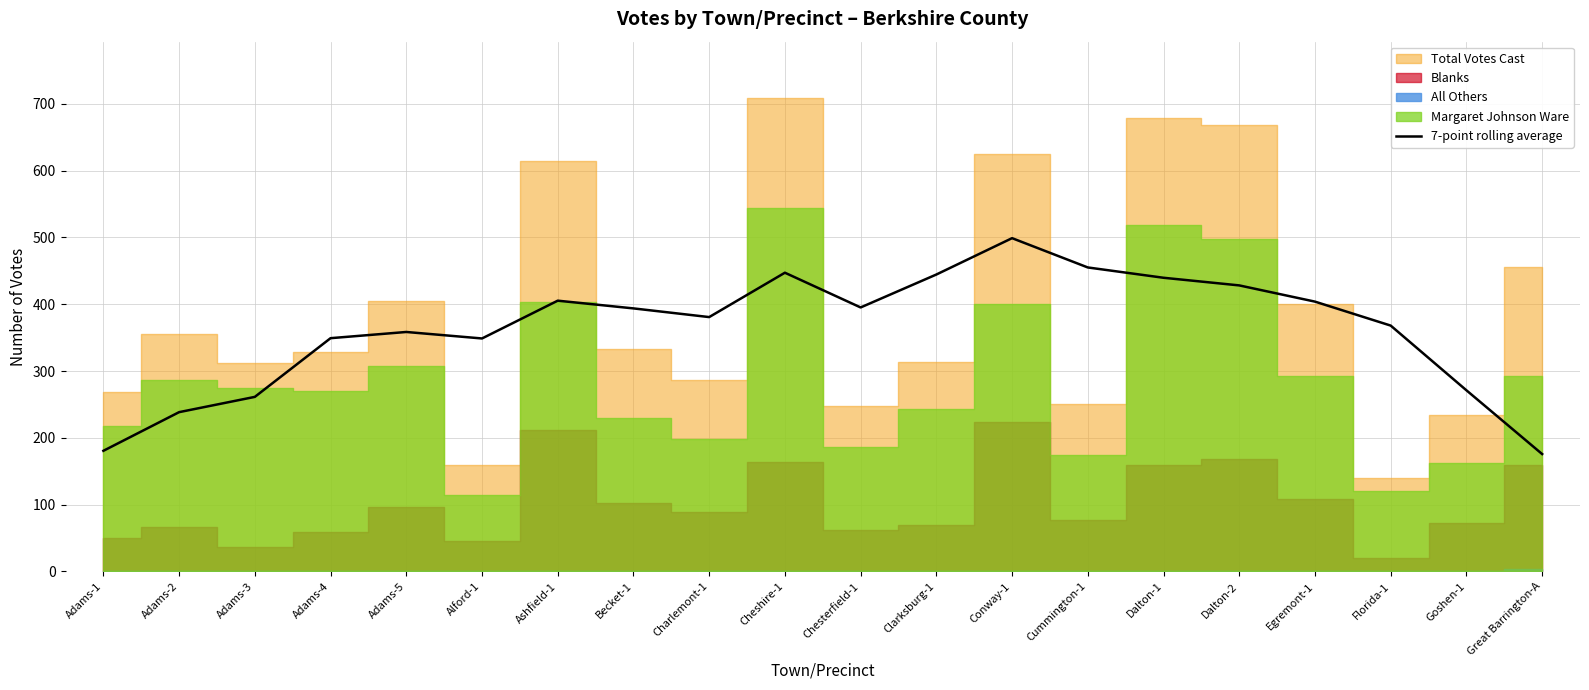

The 7-point rolling average series shows 175.7 at Great Barrington-A. True or false?

True